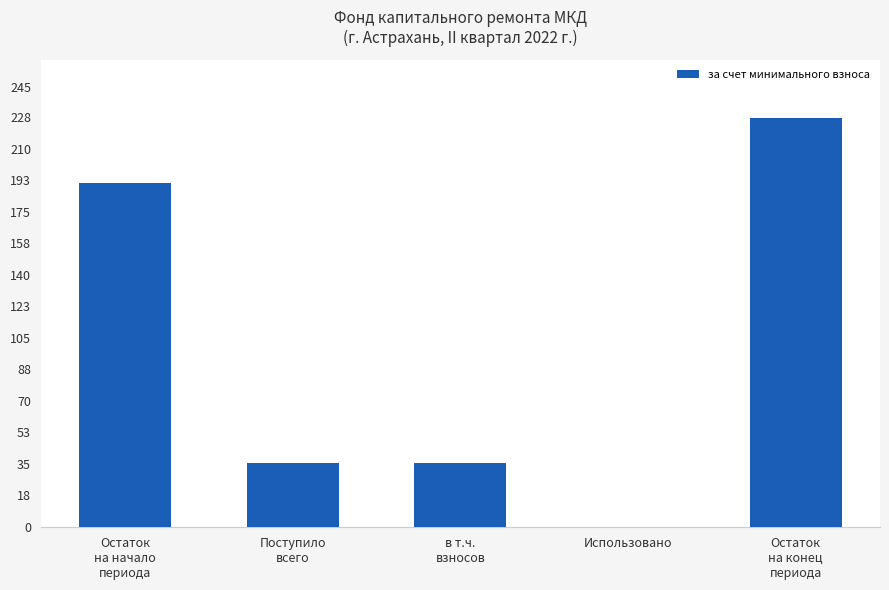

How many categories are shown in the chart?

5